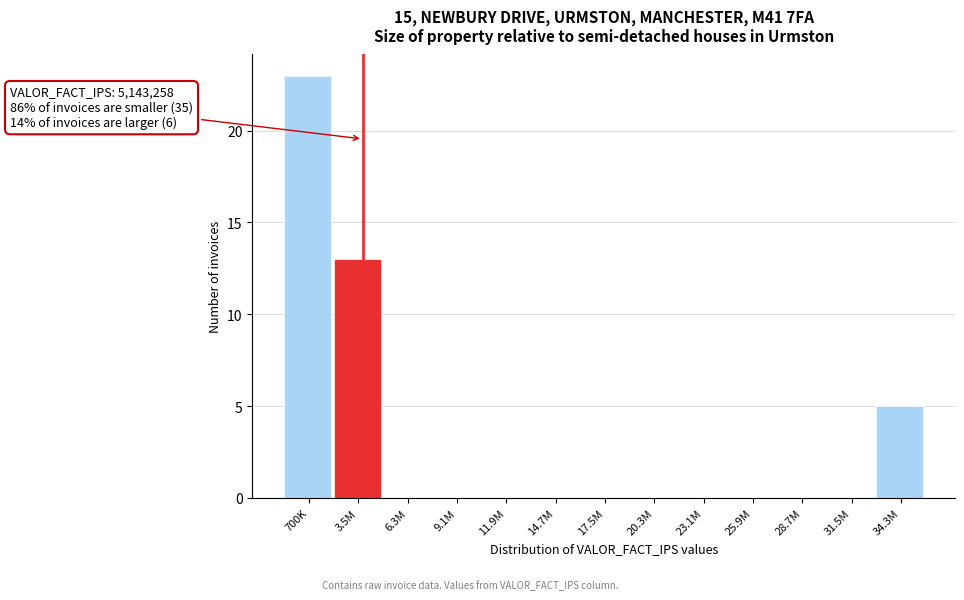

Reading left to right, transcribe all the data shown in this chart.

700K=23	3.5M=13	6.3M=0	9.1M=0	11.9M=0	14.7M=0	17.5M=0	20.3M=0	23.1M=0	25.9M=0	28.7M=0	31.5M=0	34.3M=5